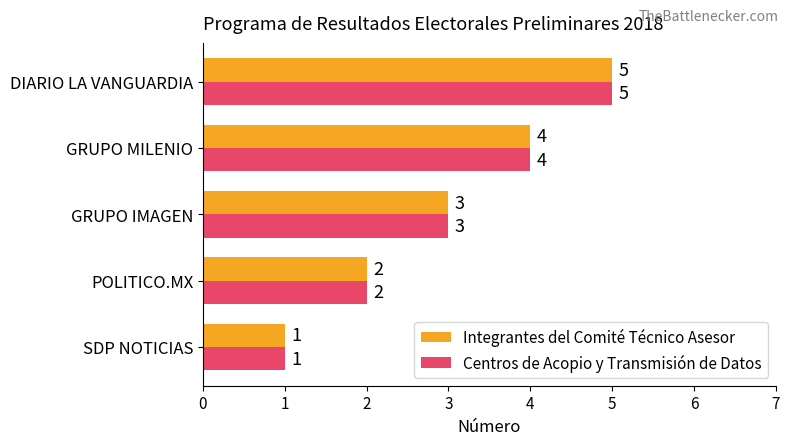

What is the maximum value for Centros de Acopio y Transmisión de Datos?

5